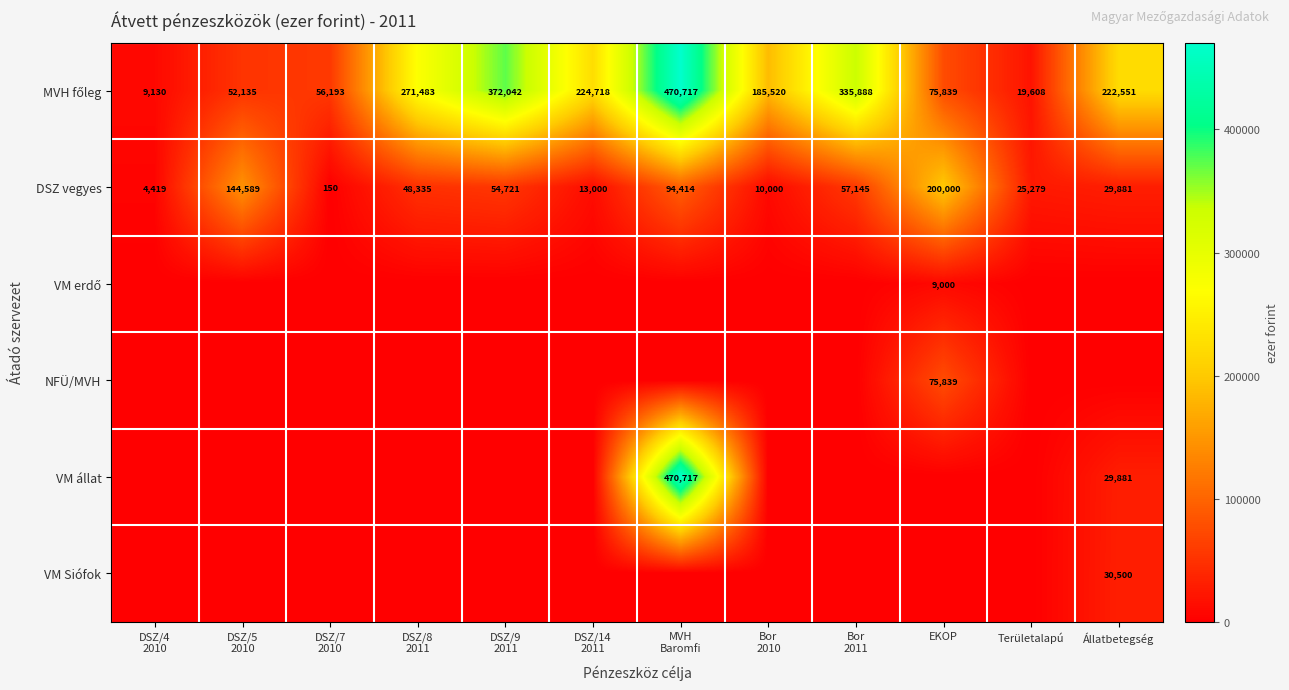

The value of DSZ vegyes at Területalapú is 39164. True or false?

False